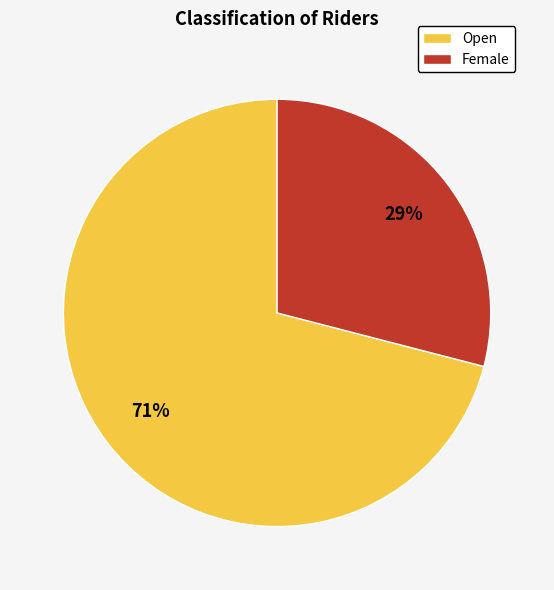

Which has a higher value, Female or Open?

Open